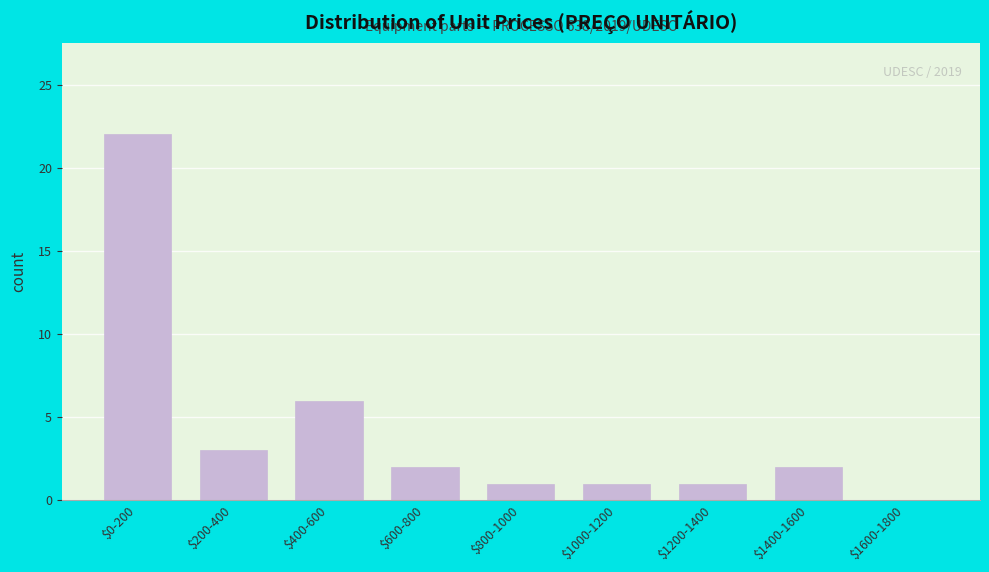

Which label corresponds to the largest value in the chart?

$0-200